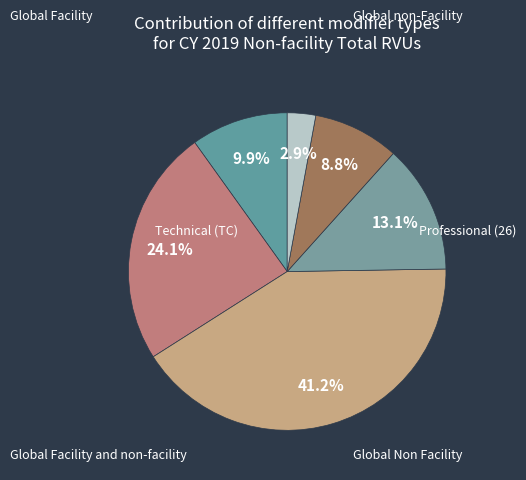

How many segments does this pie chart have?

6